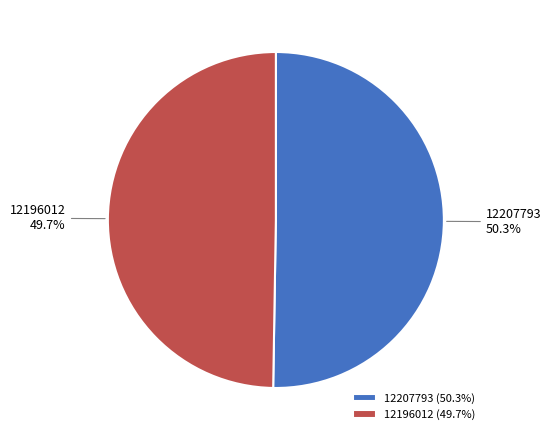

To the nearest percent, what is the combined percentage of 12196012 and 12207793?

100%